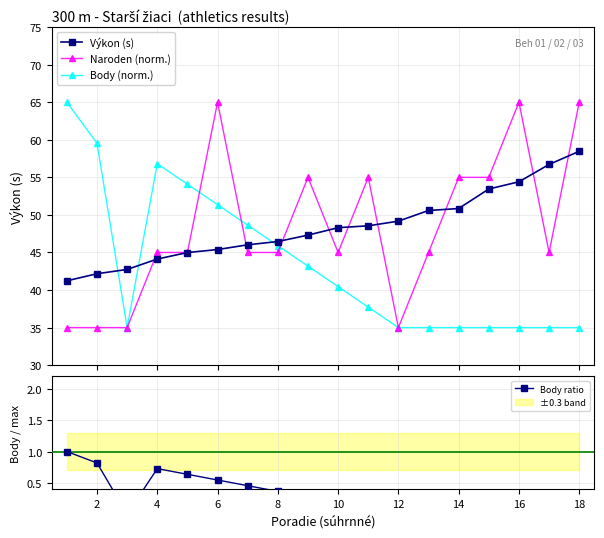

After their last crossing, which series has the higher values: Body (norm.) or Výkon (s)?

Výkon (s)